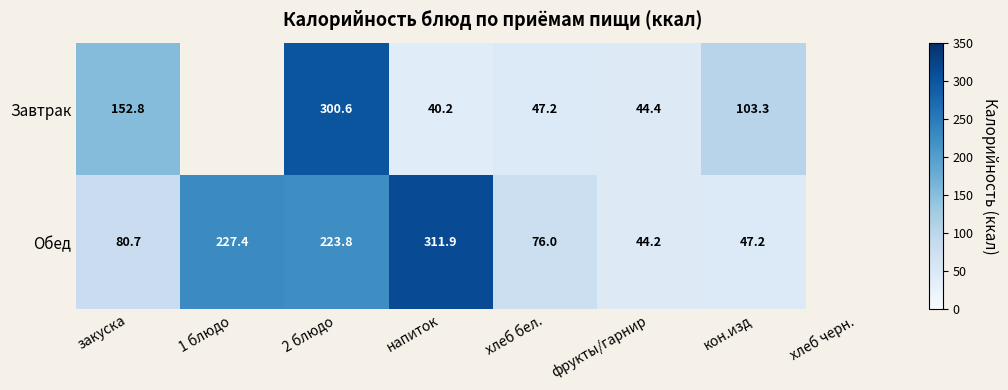

At закуска, list the series in order from largest to smallest.

Завтрак, Обед